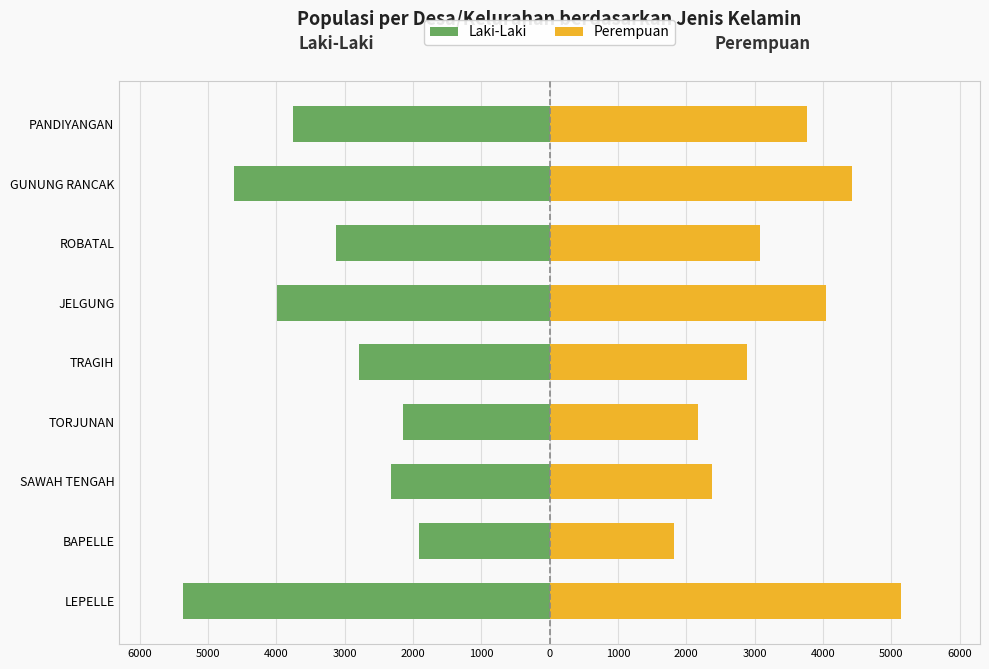

What is the sum of the Perempuan values at TRAGIH and ROBATAL?

5967